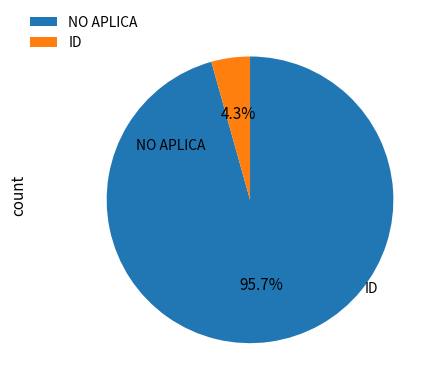

True or false: ID accounts for 4% of the total.

True